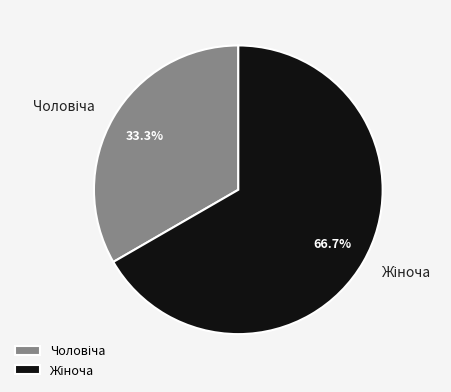

Is there any slice that represents more than half of the pie?

Yes